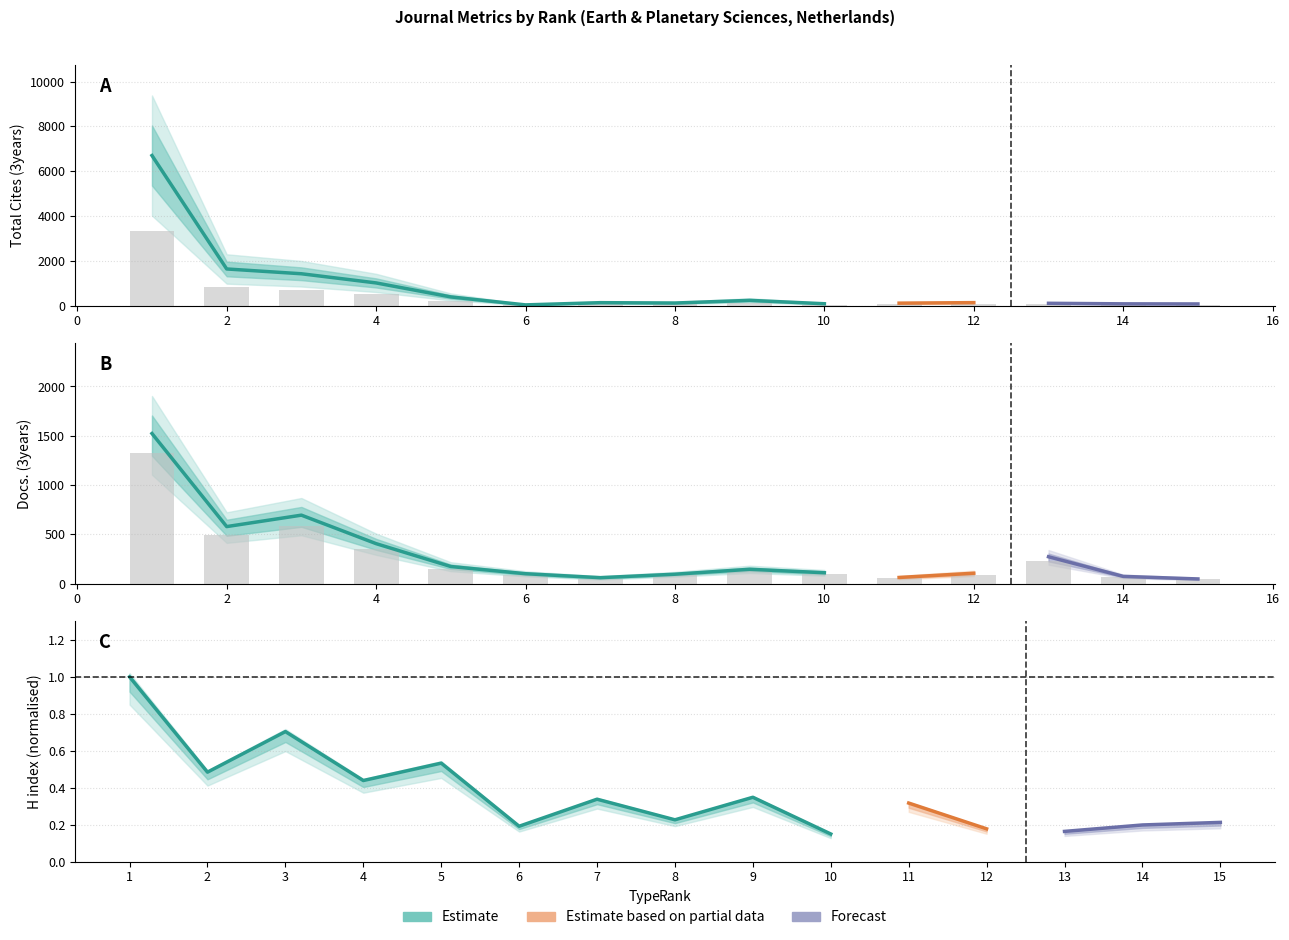

Which category has the highest value across all series?

1